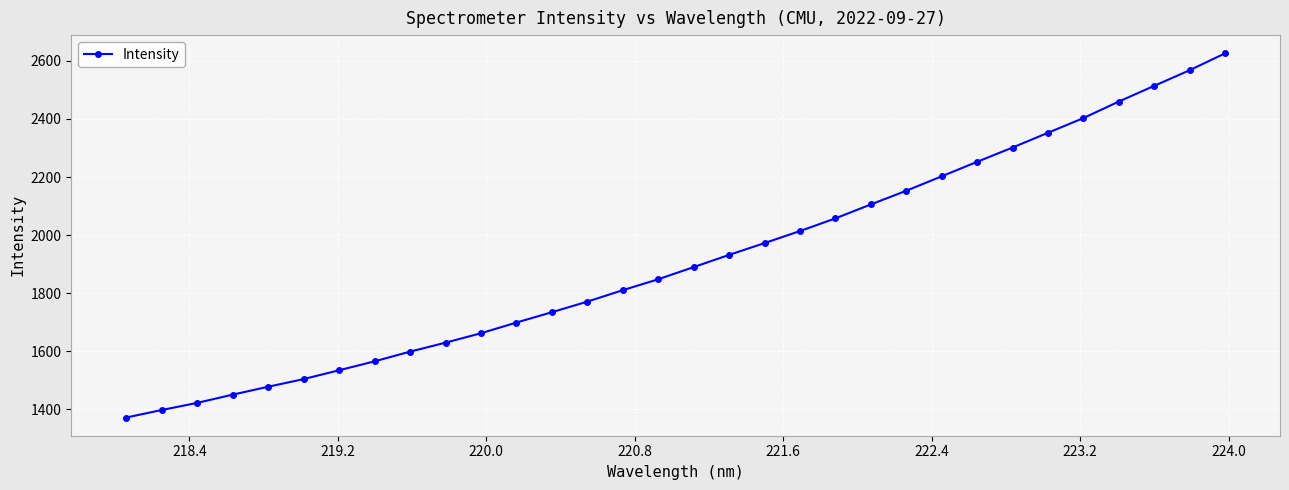

What is the difference between the maximum and minimum values?

1253.7